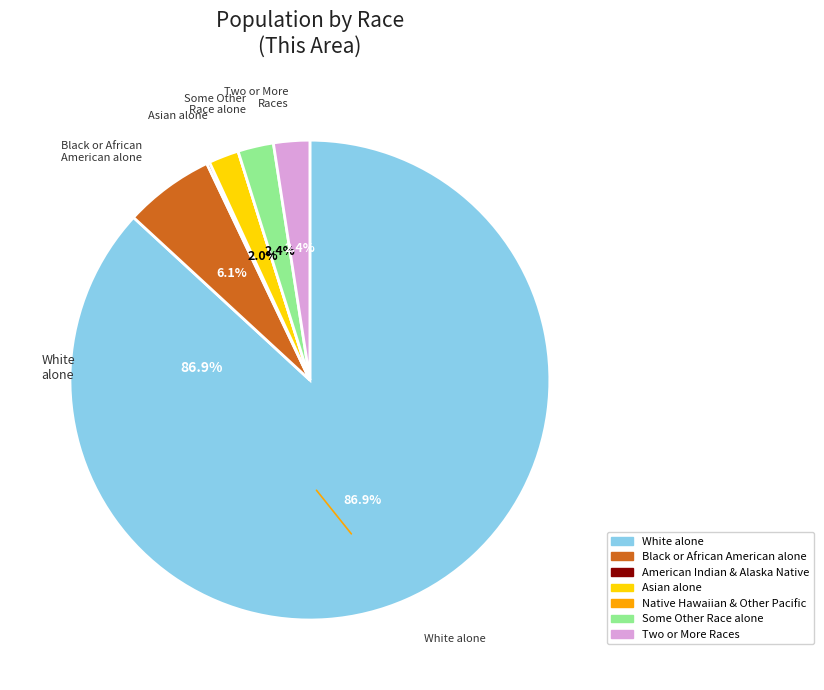

Does any single category account for the majority?

Yes